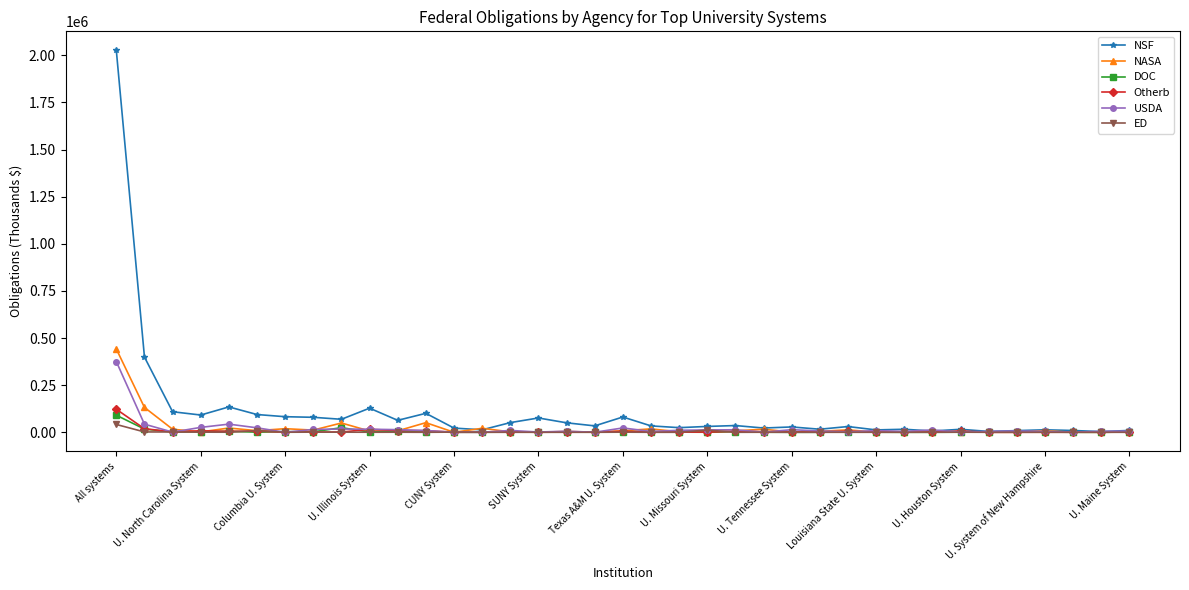

True or false: ED has more than 2 interior local peaks.

True